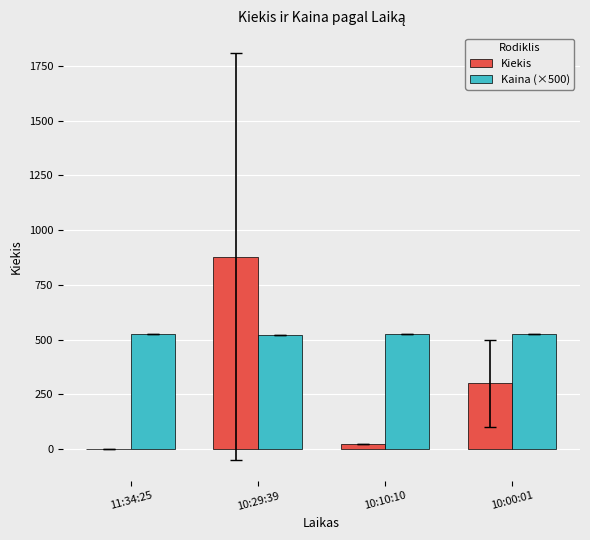

Between 10:29:39 and 10:10:10, which series saw the biggest shift?

Kiekis